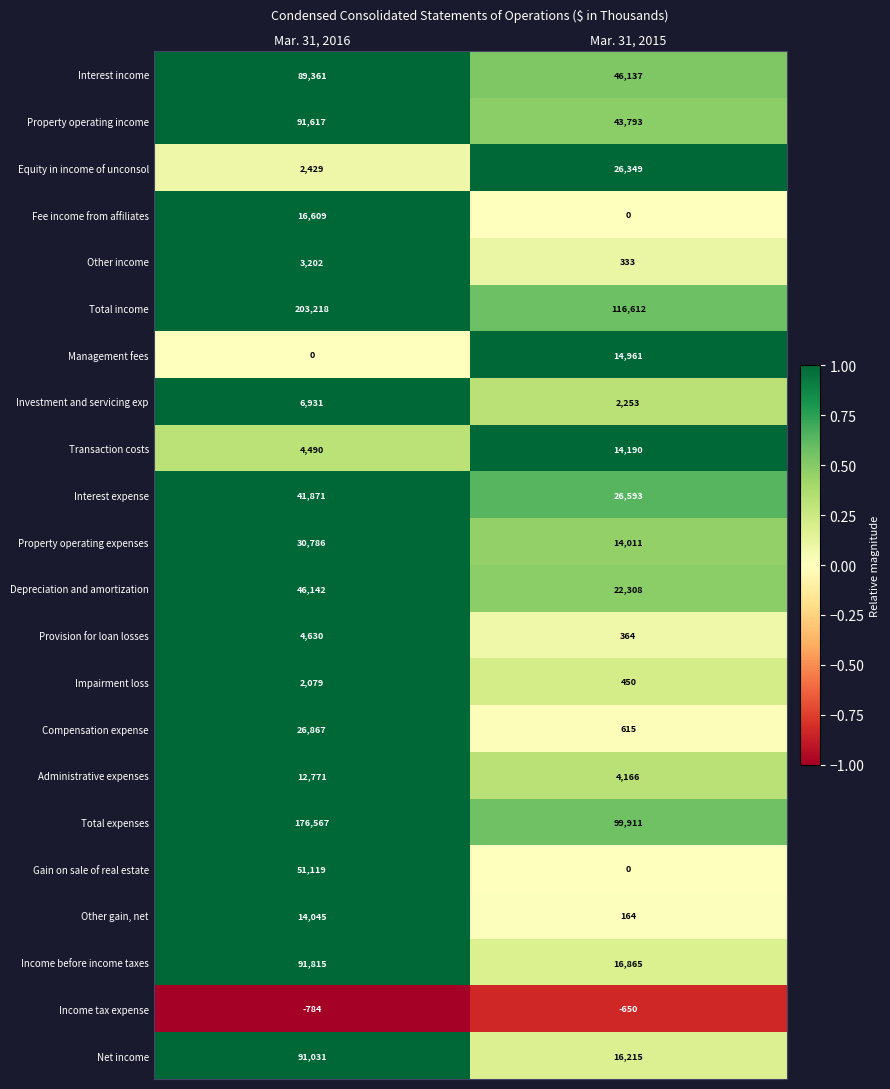

At which label does Impairment loss reach its peak?

Mar. 31, 2016